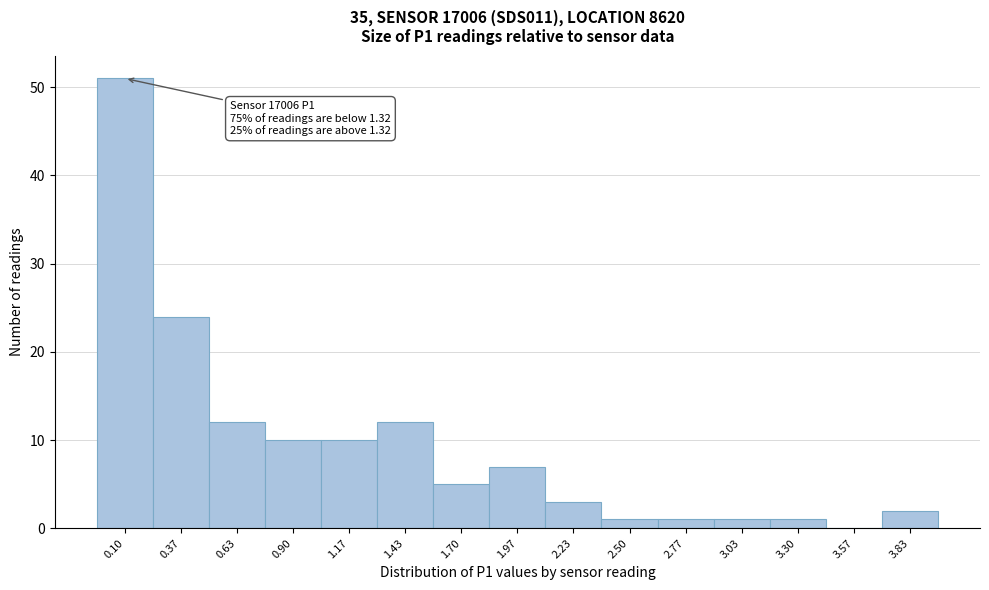

Reading right to left, list all the values displayed in this chart.

3.83=2	3.57=0	3.30=1	3.03=1	2.77=1	2.50=1	2.23=3	1.97=7	1.70=5	1.43=12	1.17=10	0.90=10	0.63=12	0.37=24	0.10=51